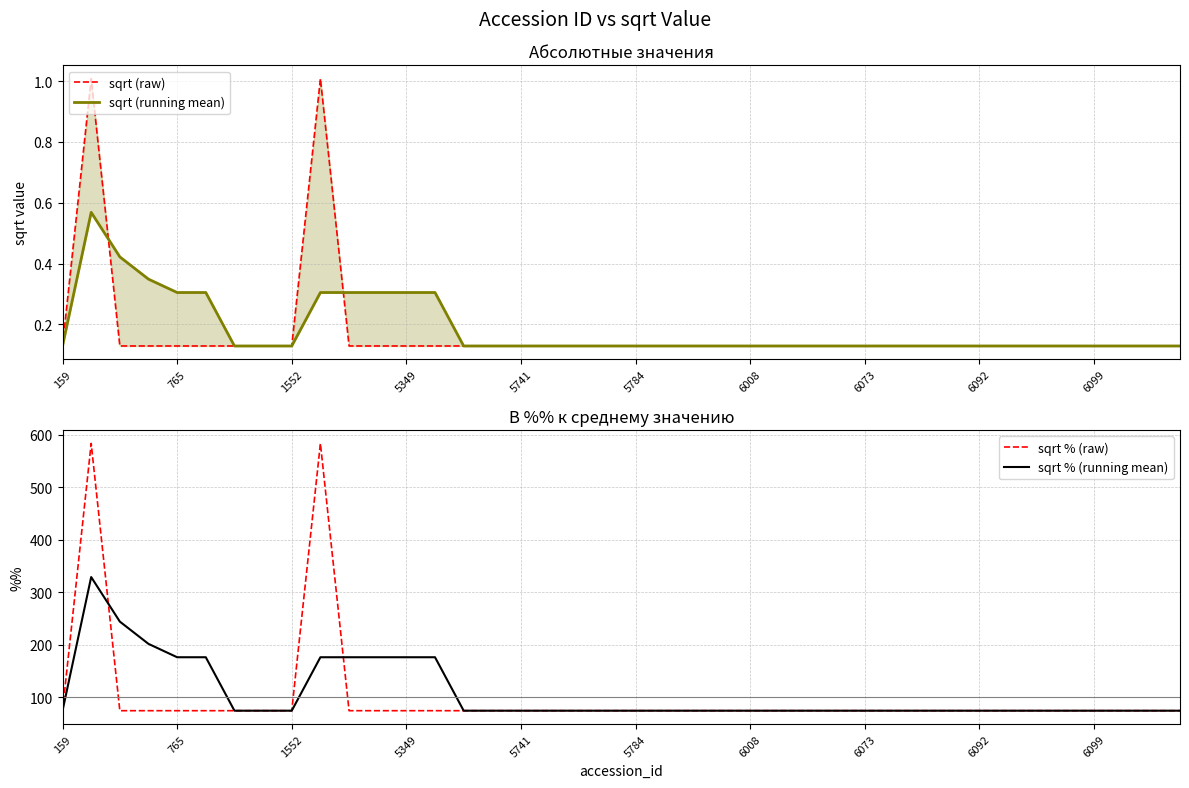

What is the minimum value for sqrt % (running mean)?

74.5